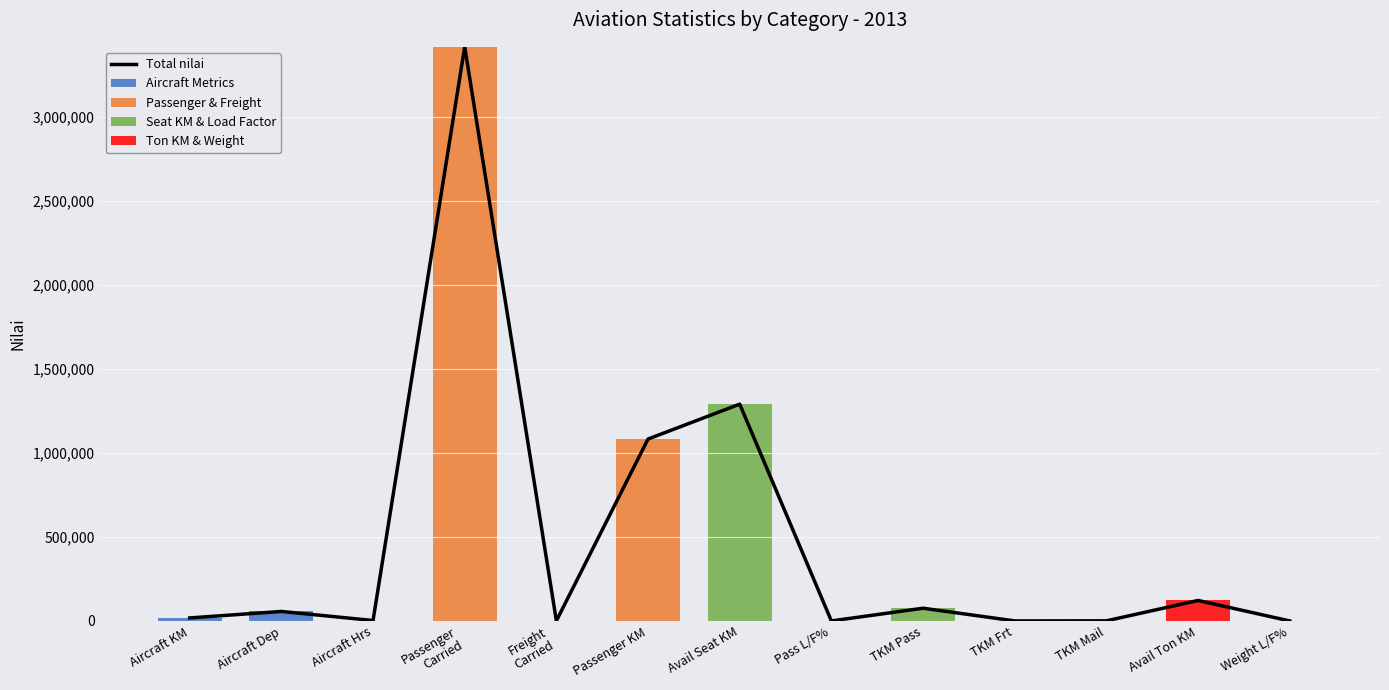

At how many categories does at least one series exceed 1510694?

1